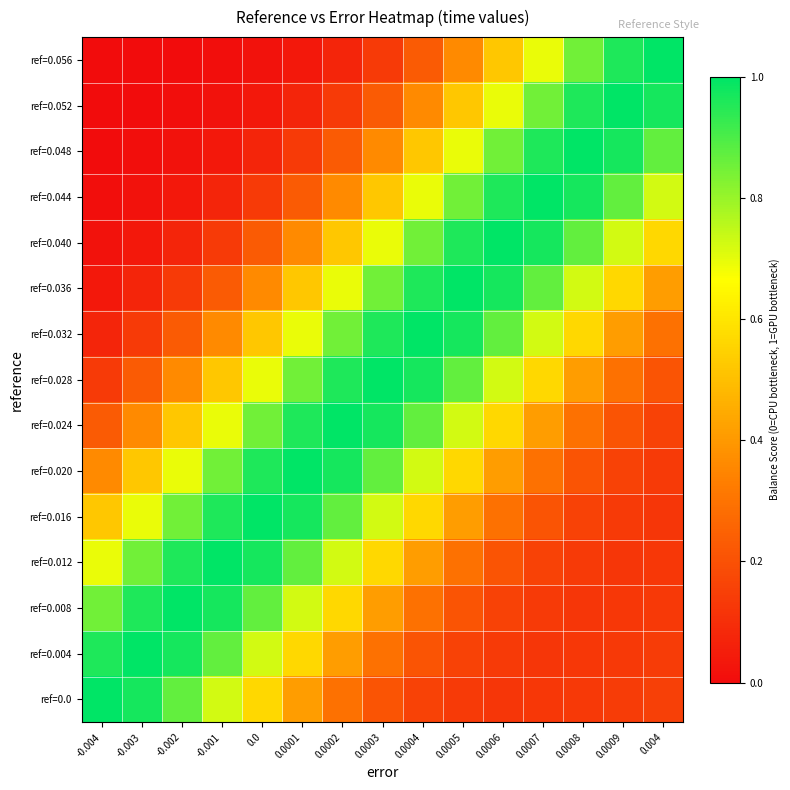

Reading left to right, transcribe all the data shown in this chart.

ref=0.0: -0.004=1.0	-0.003=1.0	-0.002=0.9	-0.001=0.7	0.0=0.6	0.0001=0.4	0.0002=0.3	0.0003=0.2	0.0004=0.2	0.0005=0.1	0.0006=0.1	0.0007=0.1	0.0008=0.1	0.0009=0.1	0.004=0.2
ref=0.004: -0.004=1.0	-0.003=1.0	-0.002=1.0	-0.001=0.9	0.0=0.7	0.0001=0.6	0.0002=0.4	0.0003=0.3	0.0004=0.2	0.0005=0.2	0.0006=0.1	0.0007=0.1	0.0008=0.1	0.0009=0.1	0.004=0.1
ref=0.008: -0.004=0.8	-0.003=1.0	-0.002=1.0	-0.001=1.0	0.0=0.9	0.0001=0.7	0.0002=0.6	0.0003=0.4	0.0004=0.3	0.0005=0.2	0.0006=0.2	0.0007=0.1	0.0008=0.1	0.0009=0.1	0.004=0.1
ref=0.012: -0.004=0.7	-0.003=0.8	-0.002=1.0	-0.001=1.0	0.0=1.0	0.0001=0.9	0.0002=0.7	0.0003=0.6	0.0004=0.4	0.0005=0.3	0.0006=0.2	0.0007=0.2	0.0008=0.1	0.0009=0.1	0.004=0.1
ref=0.016: -0.004=0.5	-0.003=0.7	-0.002=0.8	-0.001=1.0	0.0=1.0	0.0001=1.0	0.0002=0.9	0.0003=0.7	0.0004=0.6	0.0005=0.4	0.0006=0.3	0.0007=0.2	0.0008=0.2	0.0009=0.1	0.004=0.1
ref=0.020: -0.004=0.4	-0.003=0.5	-0.002=0.7	-0.001=0.8	0.0=1.0	0.0001=1.0	0.0002=1.0	0.0003=0.9	0.0004=0.7	0.0005=0.6	0.0006=0.4	0.0007=0.3	0.0008=0.2	0.0009=0.2	0.004=0.1
ref=0.024: -0.004=0.2	-0.003=0.4	-0.002=0.5	-0.001=0.7	0.0=0.8	0.0001=1.0	0.0002=1.0	0.0003=1.0	0.0004=0.9	0.0005=0.7	0.0006=0.6	0.0007=0.4	0.0008=0.3	0.0009=0.2	0.004=0.2
ref=0.028: -0.004=0.1	-0.003=0.2	-0.002=0.4	-0.001=0.5	0.0=0.7	0.0001=0.8	0.0002=1.0	0.0003=1.0	0.0004=1.0	0.0005=0.9	0.0006=0.7	0.0007=0.6	0.0008=0.4	0.0009=0.3	0.004=0.2
ref=0.032: -0.004=0.1	-0.003=0.1	-0.002=0.2	-0.001=0.4	0.0=0.5	0.0001=0.7	0.0002=0.8	0.0003=1.0	0.0004=1.0	0.0005=1.0	0.0006=0.9	0.0007=0.7	0.0008=0.6	0.0009=0.4	0.004=0.3
ref=0.036: -0.004=0.0	-0.003=0.1	-0.002=0.1	-0.001=0.2	0.0=0.4	0.0001=0.5	0.0002=0.7	0.0003=0.8	0.0004=1.0	0.0005=1.0	0.0006=1.0	0.0007=0.9	0.0008=0.7	0.0009=0.6	0.004=0.4
ref=0.040: -0.004=0.0	-0.003=0.0	-0.002=0.1	-0.001=0.1	0.0=0.2	0.0001=0.4	0.0002=0.5	0.0003=0.7	0.0004=0.8	0.0005=1.0	0.0006=1.0	0.0007=1.0	0.0008=0.9	0.0009=0.7	0.004=0.6
ref=0.044: -0.004=0.0	-0.003=0.0	-0.002=0.0	-0.001=0.1	0.0=0.1	0.0001=0.2	0.0002=0.4	0.0003=0.5	0.0004=0.7	0.0005=0.8	0.0006=1.0	0.0007=1.0	0.0008=1.0	0.0009=0.9	0.004=0.7
ref=0.048: -0.004=0.0	-0.003=0.0	-0.002=0.0	-0.001=0.0	0.0=0.1	0.0001=0.1	0.0002=0.2	0.0003=0.4	0.0004=0.5	0.0005=0.7	0.0006=0.8	0.0007=1.0	0.0008=1.0	0.0009=1.0	0.004=0.9
ref=0.052: -0.004=0.0	-0.003=0.0	-0.002=0.0	-0.001=0.0	0.0=0.0	0.0001=0.1	0.0002=0.1	0.0003=0.2	0.0004=0.4	0.0005=0.5	0.0006=0.7	0.0007=0.8	0.0008=1.0	0.0009=1.0	0.004=1.0
ref=0.056: -0.004=0.0	-0.003=0.0	-0.002=0.0	-0.001=0.0	0.0=0.0	0.0001=0.0	0.0002=0.1	0.0003=0.1	0.0004=0.2	0.0005=0.4	0.0006=0.5	0.0007=0.7	0.0008=0.8	0.0009=1.0	0.004=1.0